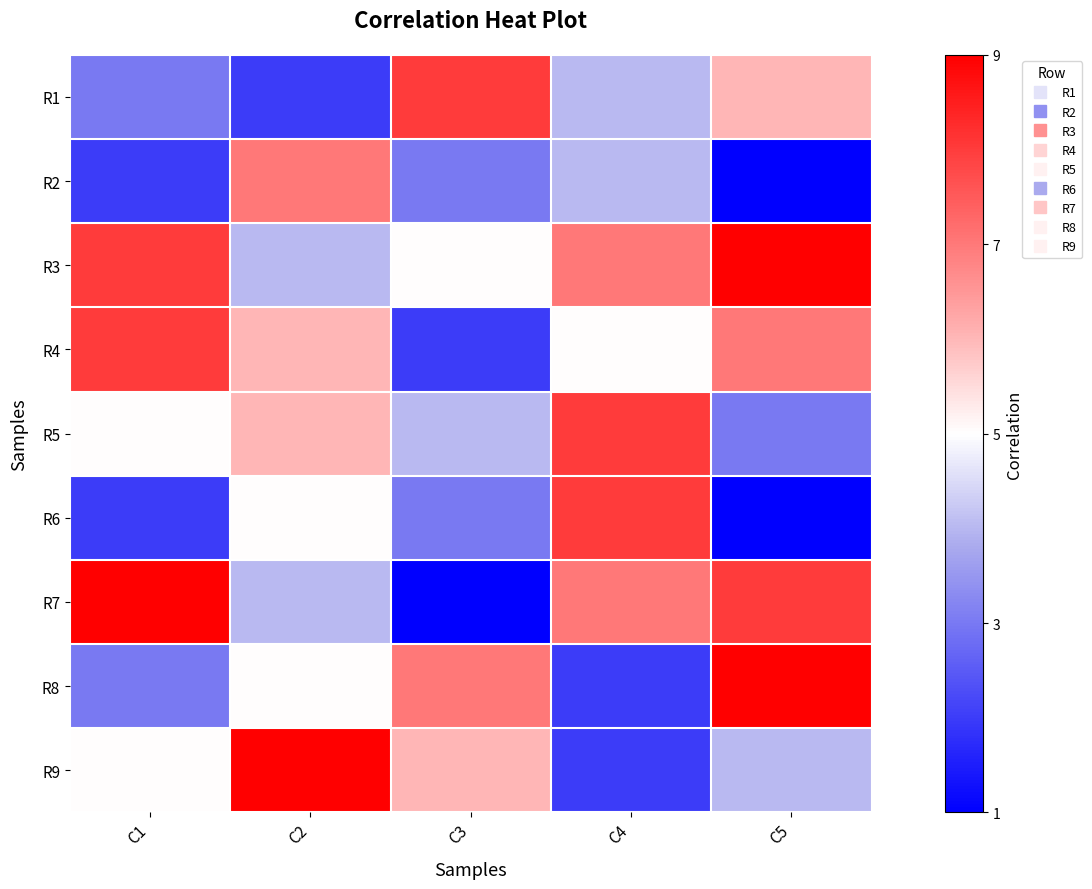

At which category is the sum across all series the highest?

C2